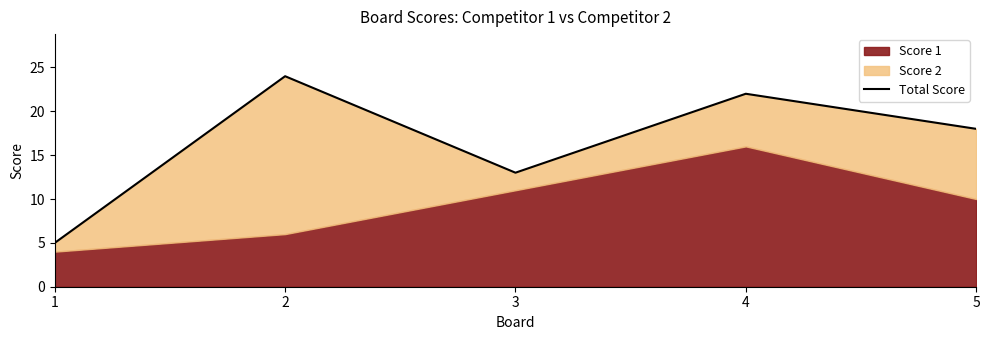

How many interior local peaks (higher than both neighbors) does the data have?

2